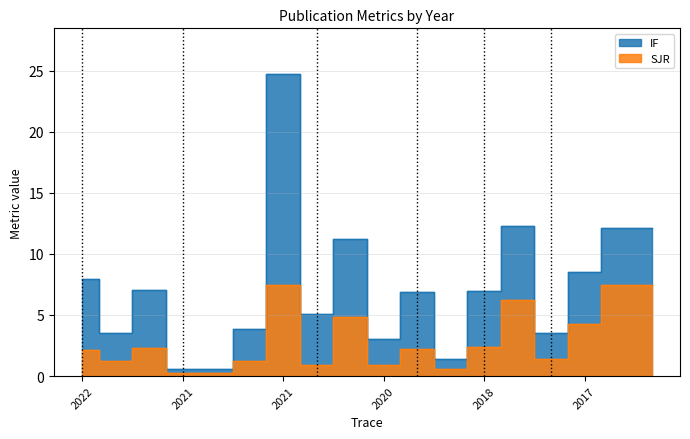

How many values in the SJR series exceed 2?

10